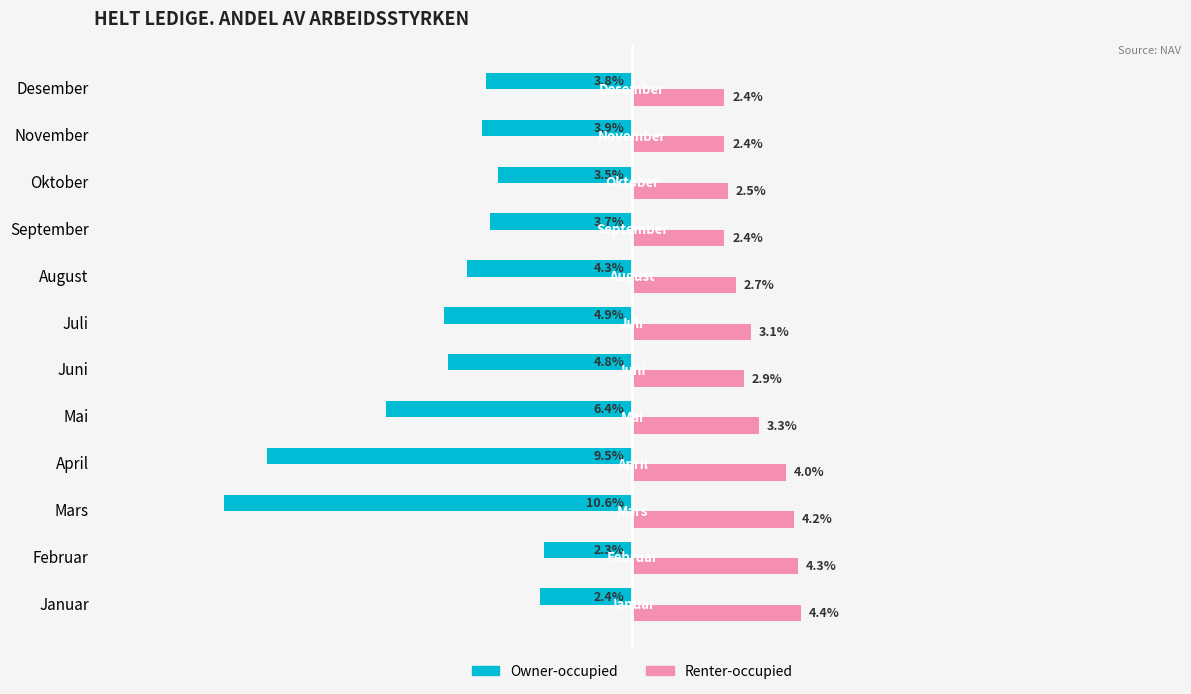

Which series has the largest total across all categories?

Renter-occupied